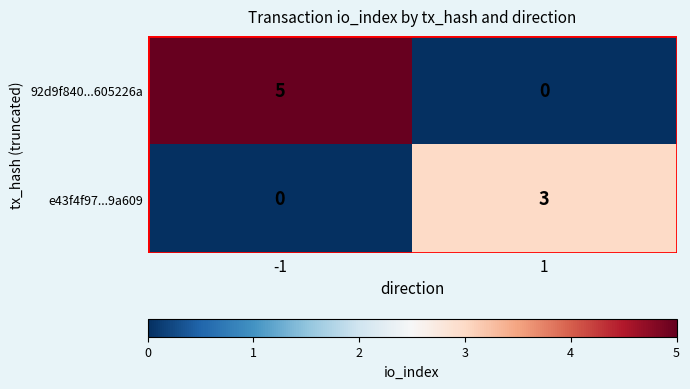

What is the difference between the 92d9f840...605226a values at -1 and 1?

5